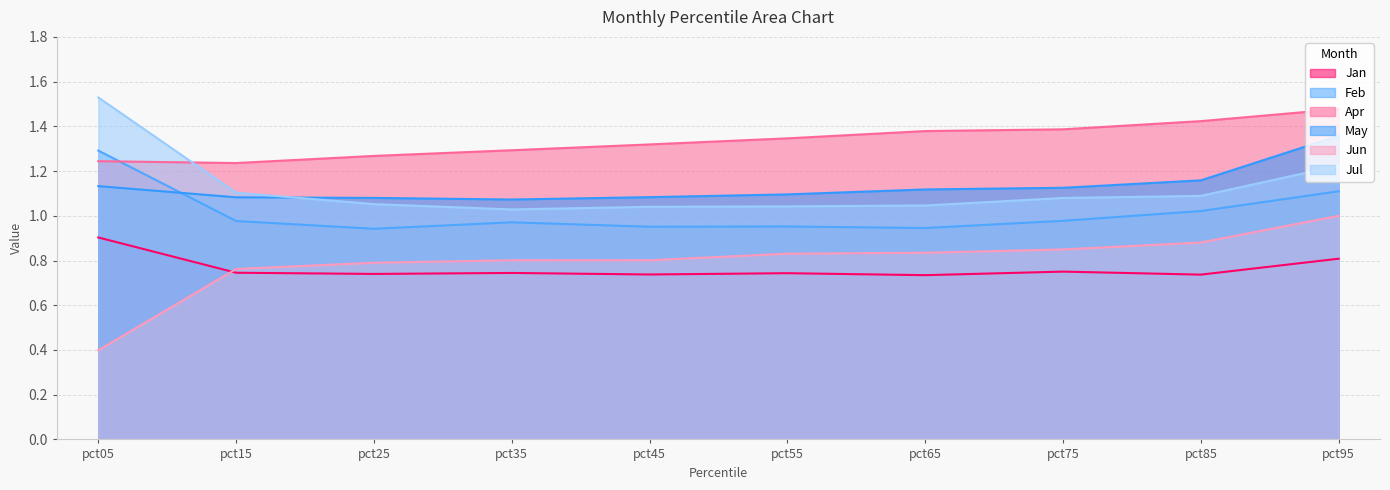

What is the difference between the second highest and second lowest values in the Apr series?

0.2